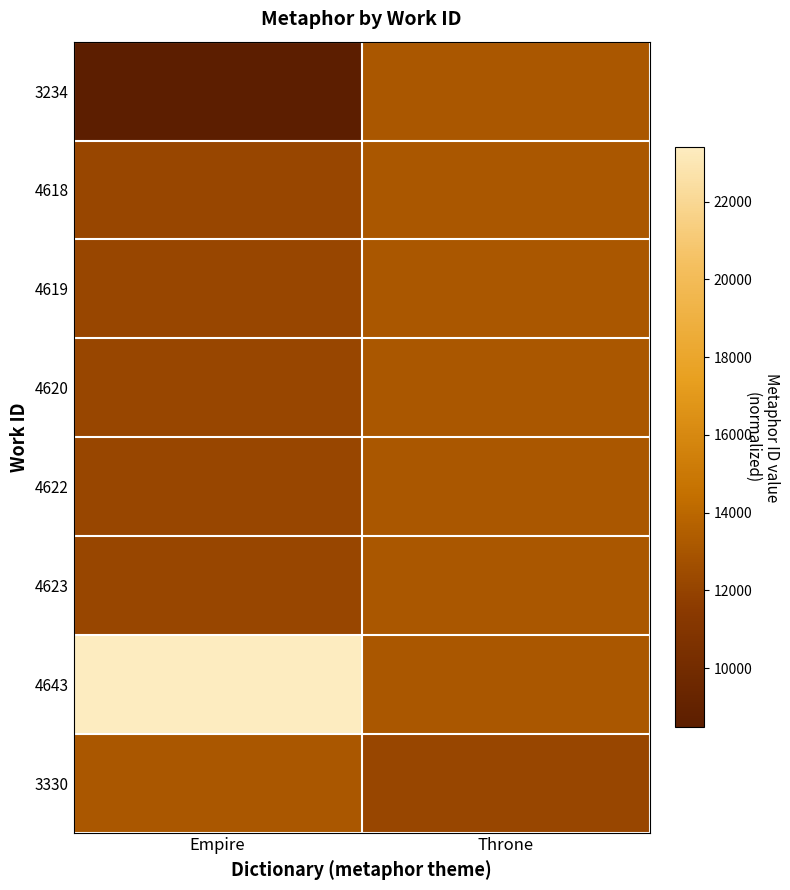

What is the spread (max minus min) of values at Throne?

939.5